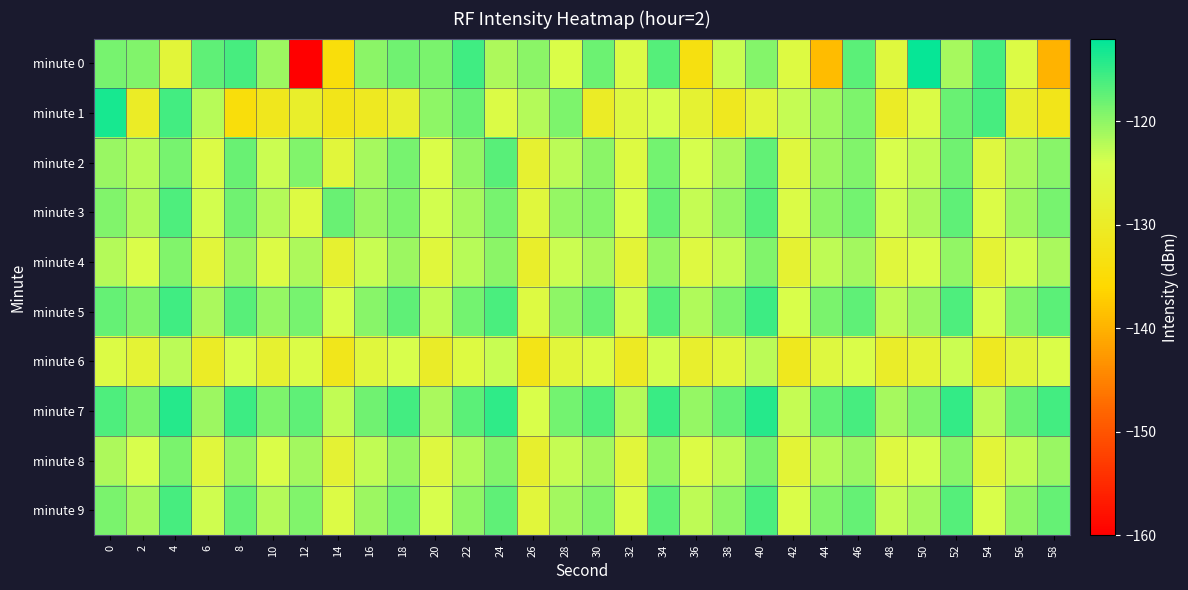

Reading left to right, what are all the values shown in this chart?

minute 0: 0=-118.6	2=-119.2	4=-127.0	6=-117.3	8=-116.1	10=-120.8	12=-160.0	14=-134.3	16=-119.8	18=-118.3	20=-118.9	22=-115.6	24=-121.6	26=-119.7	28=-124.7	30=-118.1	32=-125.0	34=-116.7	36=-133.4	38=-123.2	40=-119.3	42=-125.5	44=-138.9	46=-117.2	48=-126.2	50=-112.5	52=-121.2	54=-116.1	56=-125.2	58=-139.9
minute 1: 0=-113.4	2=-129.9	4=-115.8	6=-122.2	8=-134.1	10=-131.3	12=-129.2	14=-132.1	16=-130.9	18=-128.5	20=-120.0	22=-118.0	24=-125.0	26=-122.0	28=-119.0	30=-130.0	32=-126.0	34=-124.0	36=-128.0	38=-131.0	40=-127.0	42=-123.0	44=-121.0	46=-119.0	48=-130.0	50=-125.0	52=-118.0	54=-116.0	56=-129.0	58=-132.0
minute 2: 0=-120.5	2=-122.3	4=-118.7	6=-125.1	8=-117.9	10=-123.4	12=-119.2	14=-126.8	16=-121.3	18=-118.6	20=-124.7	22=-120.1	24=-116.9	26=-128.3	28=-122.5	30=-119.8	32=-125.6	34=-118.4	36=-123.9	38=-121.7	40=-117.5	42=-126.2	44=-120.8	46=-119.3	48=-124.1	50=-122.7	52=-118.2	54=-125.9	56=-121.4	58=-119.6
minute 3: 0=-119.2	2=-121.8	4=-116.5	6=-123.7	8=-118.3	10=-122.1	12=-125.4	14=-117.9	16=-120.6	18=-119.1	20=-123.8	22=-121.2	24=-118.7	26=-126.3	28=-120.4	30=-119.5	32=-124.2	34=-117.8	36=-122.9	38=-120.3	40=-116.7	42=-125.1	44=-119.8	46=-118.4	48=-123.5	50=-121.6	52=-117.3	54=-124.8	56=-120.9	58=-118.6
minute 4: 0=-122.1	2=-124.5	4=-119.3	6=-126.8	8=-120.7	10=-125.2	12=-121.6	14=-128.4	16=-123.1	18=-120.8	20=-126.5	22=-122.3	24=-119.8	26=-129.1	28=-123.4	30=-121.5	32=-127.2	34=-120.4	36=-125.7	38=-123.0	40=-119.2	42=-128.0	44=-122.6	46=-121.1	48=-126.3	50=-124.4	52=-120.1	54=-127.6	56=-123.7	58=-121.4
minute 5: 0=-117.8	2=-119.2	4=-115.6	6=-121.4	8=-116.9	10=-120.3	12=-118.7	14=-124.1	16=-119.6	18=-117.3	20=-122.8	22=-118.5	24=-116.2	26=-125.6	28=-119.9	30=-117.8	32=-123.5	34=-116.7	36=-121.8	38=-119.1	40=-115.5	42=-124.3	44=-118.9	46=-117.4	48=-122.6	50=-120.7	52=-116.4	54=-123.9	56=-119.5	58=-117.2
minute 6: 0=-125.3	2=-127.7	4=-122.5	6=-129.9	8=-124.1	10=-128.5	12=-124.9	14=-131.7	16=-126.4	18=-124.1	20=-129.8	22=-125.6	24=-123.1	26=-132.4	28=-126.7	30=-124.8	32=-130.5	34=-123.7	36=-128.9	38=-126.3	40=-122.5	42=-131.3	44=-125.9	46=-124.4	48=-129.6	50=-127.7	52=-123.4	54=-130.8	56=-127.0	58=-124.7
minute 7: 0=-116.4	2=-118.8	4=-114.2	6=-120.7	8=-115.5	10=-119.1	12=-117.4	14=-122.8	16=-118.2	18=-115.9	20=-121.4	22=-117.1	24=-114.8	26=-124.2	28=-118.5	30=-116.4	32=-122.1	34=-115.3	36=-120.4	38=-117.7	40=-114.1	42=-122.9	44=-117.5	46=-116.0	48=-121.2	50=-119.3	52=-115.0	54=-122.5	56=-118.1	58=-115.8
minute 8: 0=-121.7	2=-124.1	4=-118.9	6=-126.3	8=-120.3	10=-124.7	12=-121.1	14=-127.9	16=-122.7	18=-120.4	20=-126.0	22=-121.8	24=-119.3	26=-128.7	28=-123.0	30=-121.1	32=-126.7	34=-119.9	36=-125.2	38=-122.6	40=-118.8	42=-127.5	44=-122.1	46=-120.6	48=-125.8	50=-124.0	52=-119.6	54=-127.1	56=-122.8	58=-120.5
minute 9: 0=-118.9	2=-121.3	4=-116.1	6=-123.5	8=-117.7	10=-122.0	12=-119.3	14=-125.2	16=-120.8	18=-118.5	20=-124.1	22=-119.9	24=-117.4	26=-126.8	28=-121.1	30=-119.2	32=-124.8	34=-117.1	36=-122.6	38=-119.9	40=-116.3	42=-124.7	44=-119.3	46=-117.8	48=-123.0	50=-121.2	52=-116.8	54=-124.3	56=-120.0	58=-117.7